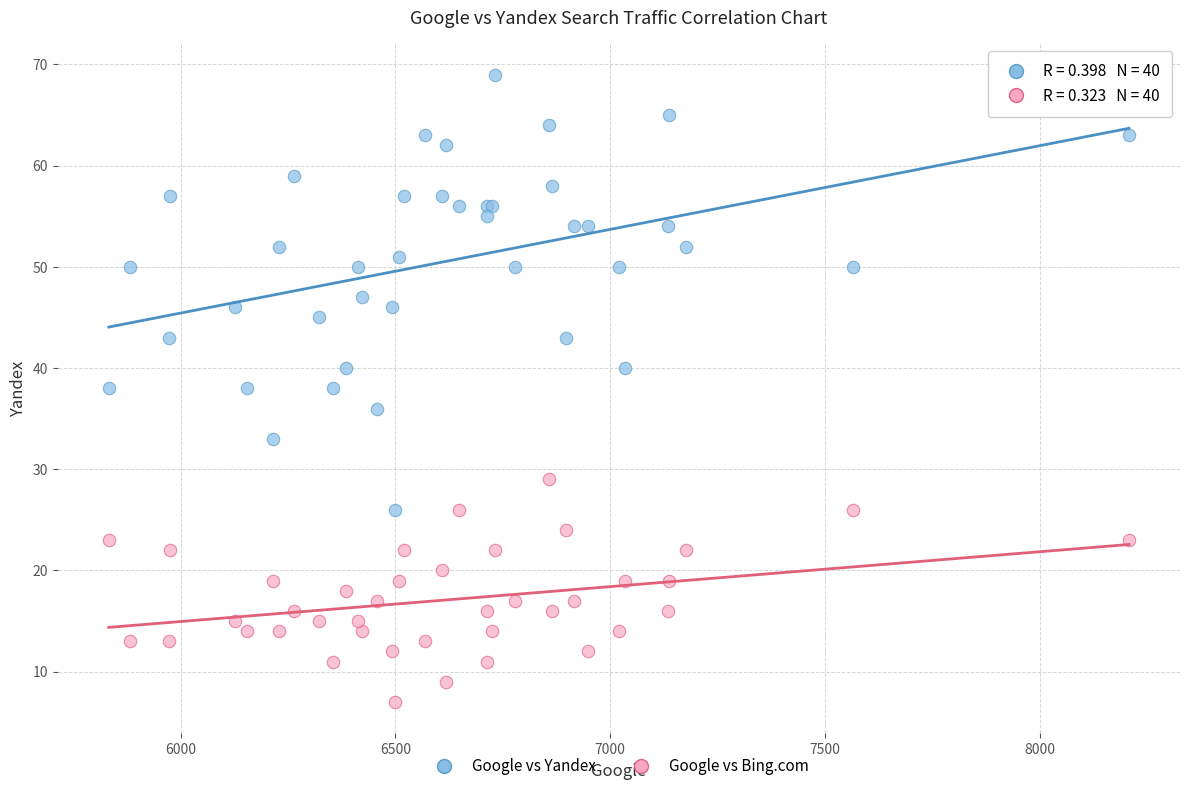

Which series contains the highest Y value?

Google vs Yandex